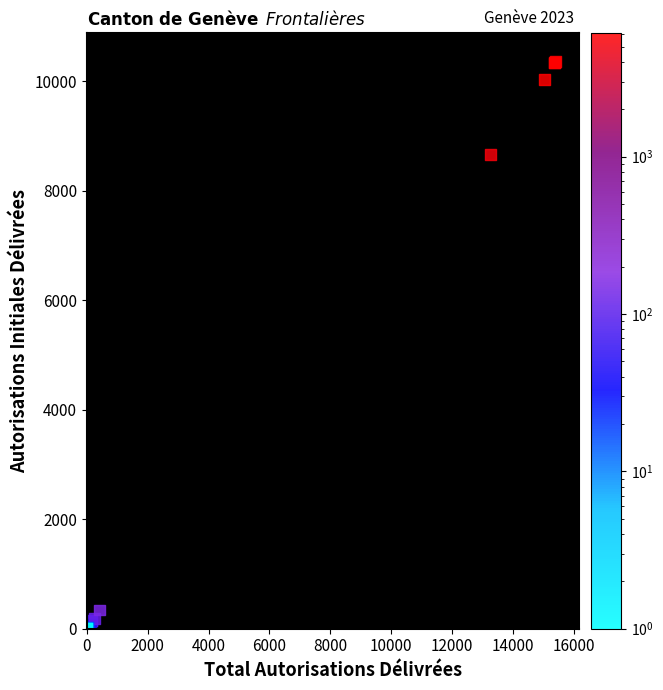

What Y value in the scatter plot is closest to 5178?

8665